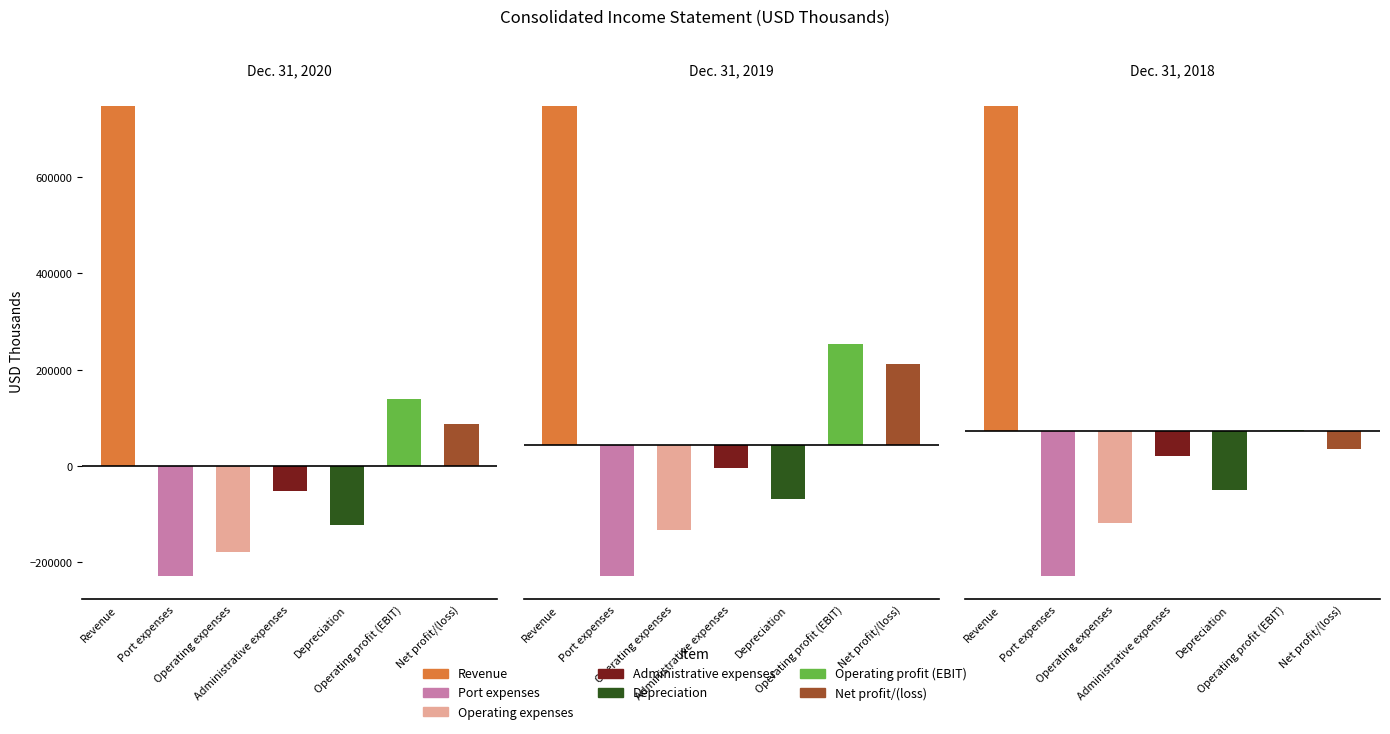

Reading left to right, transcribe all the data shown in this chart.

Dec. 31, 2020: 747356	-227924	-178376	-50773	-121922	138907	88114
Dec. 31, 2019: 692610	-267739	-172983	-47724	-110124	205891	166022
Dec. 31, 2018: 635366	-283018	-180443	-47826	-114480	2822	-34779